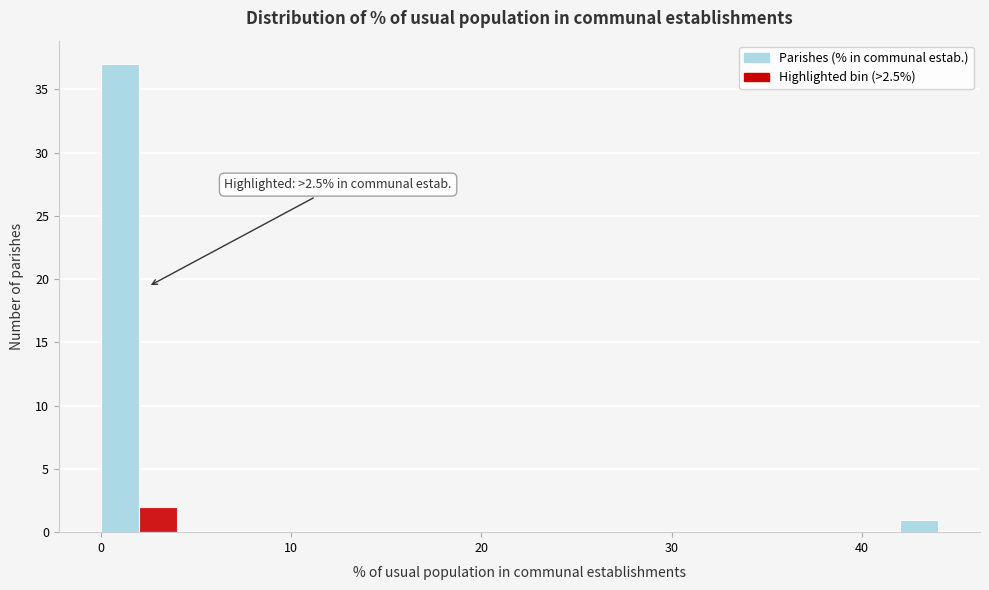

Read against the x-axis, roughly where is the centre of the tallest bar?

1